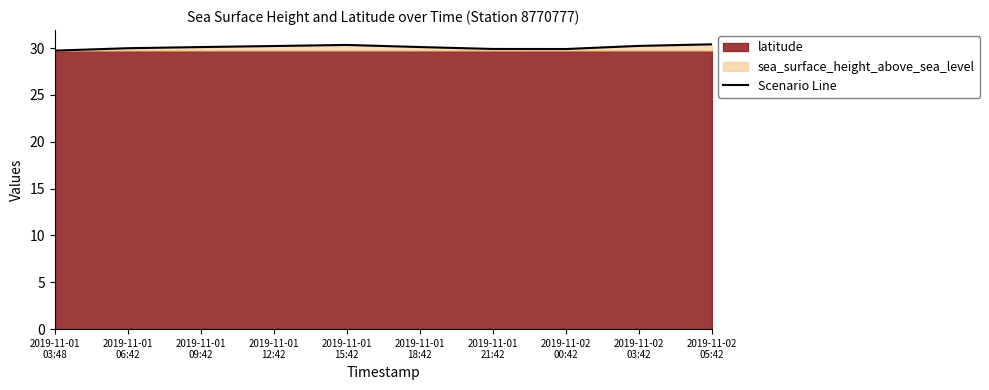

What is the difference between the values at 2019-11-02
00:42 and 2019-11-01
09:42?

0.2